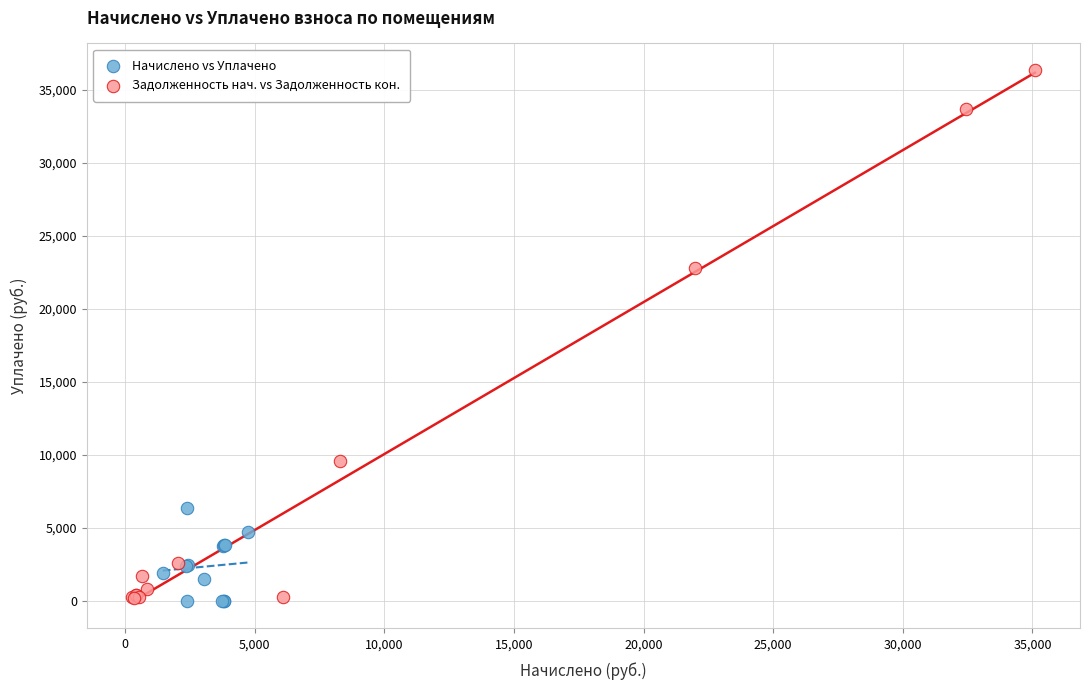

Which series has the widest spread of Y values?

Задолженность нач. vs Задолженность кон.